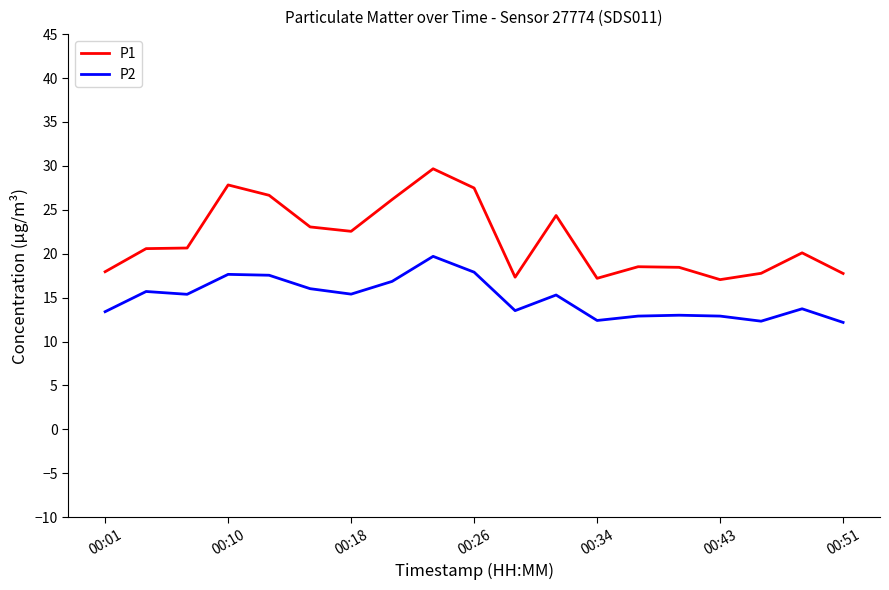

What is the minimum value shown in the chart?

12.2